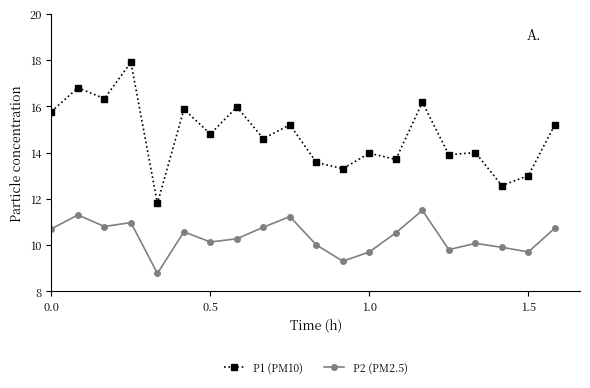

What is the difference between the maximum and minimum values in the P1 (PM10) series?

6.1